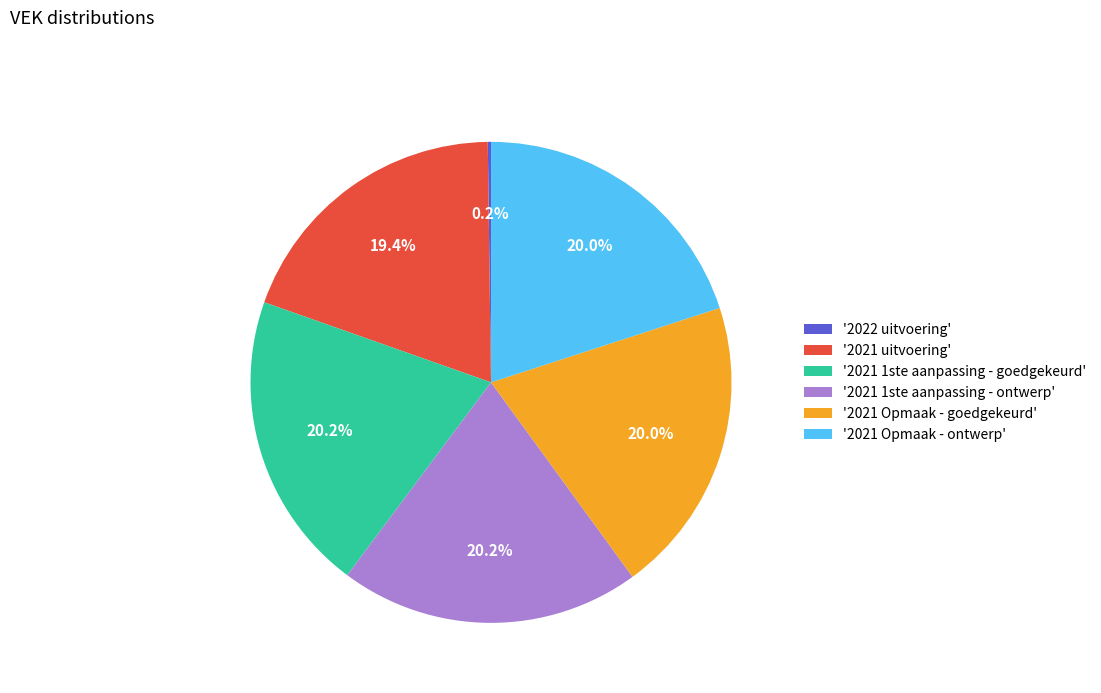

To the nearest percent, what is the difference between the largest and smallest slice percentages?

20%